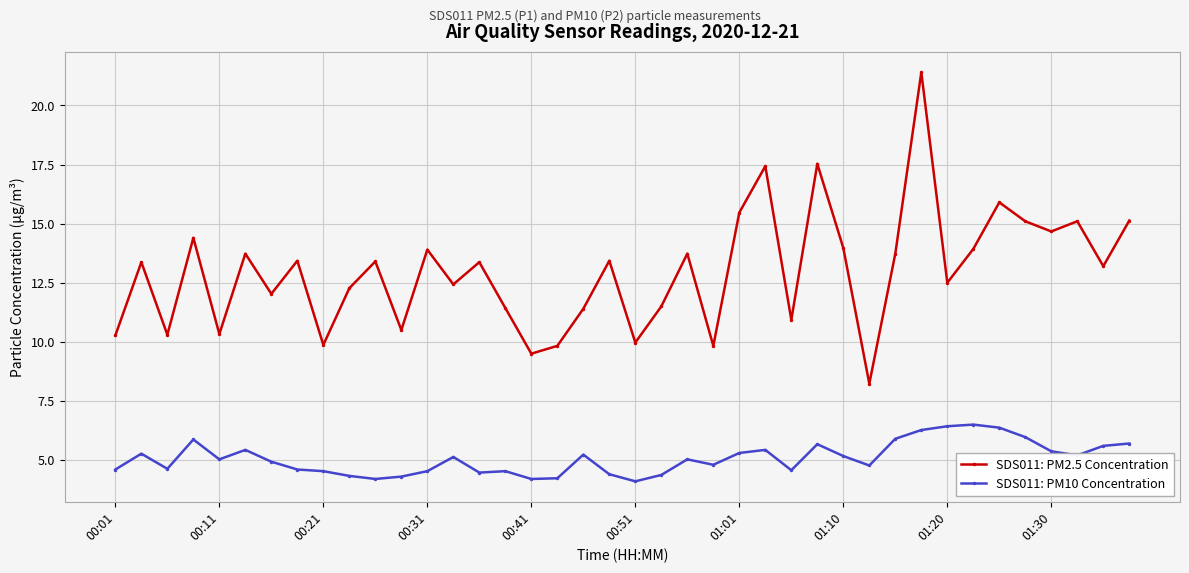

What is the smallest value displayed?

4.1